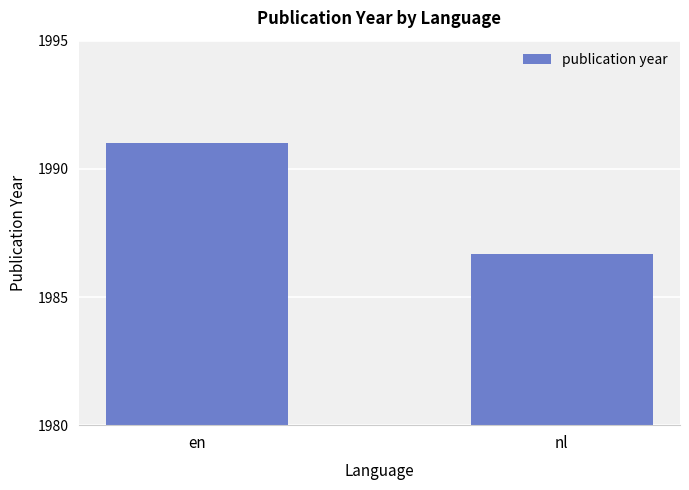

How many values are between 1986 and 1991?

2